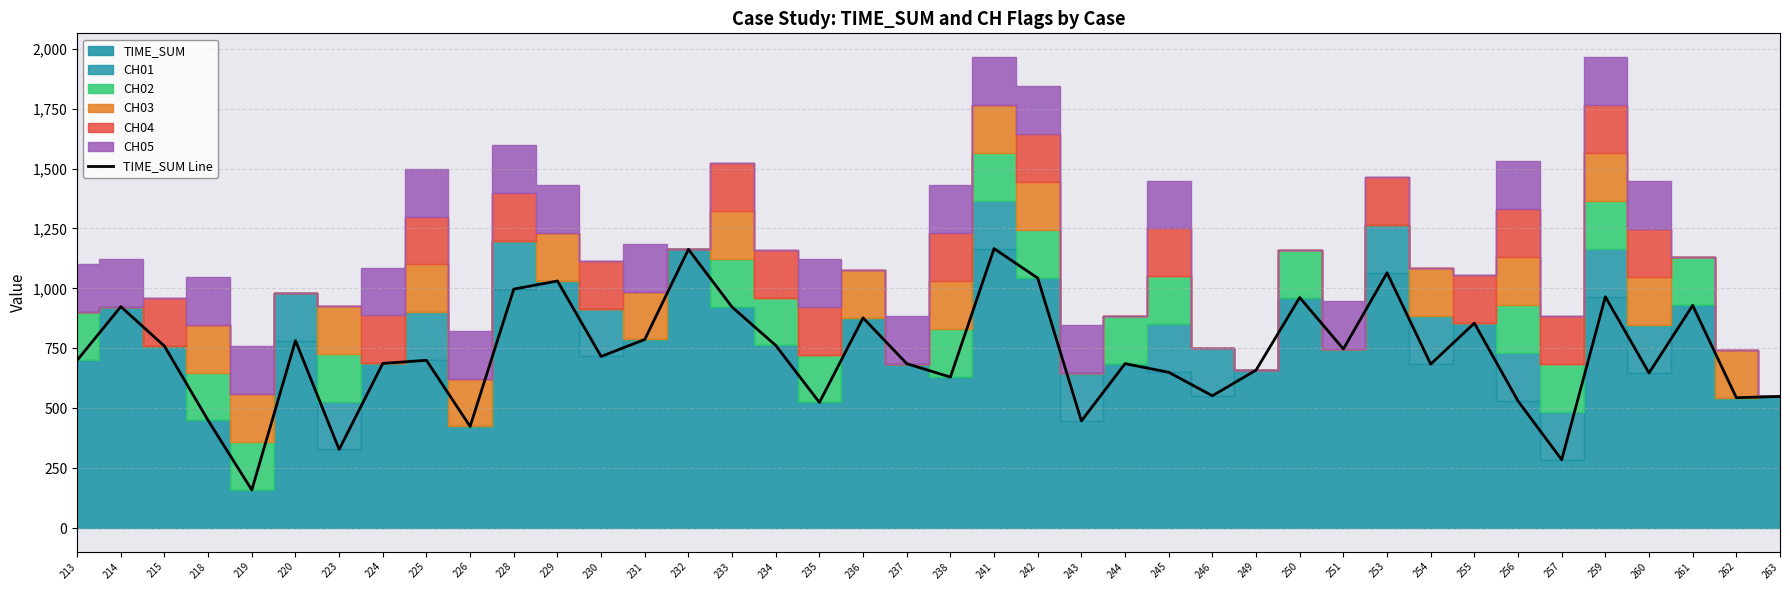

List the labels in order of value, smallest first.

219, 257, 223, 226, 243, 218, 235, 256, 262, 263, 246, 238, 260, 245, 249, 254, 237, 244, 224, 213, 225, 230, 251, 215, 234, 220, 231, 255, 236, 233, 214, 261, 250, 259, 228, 229, 242, 253, 232, 241